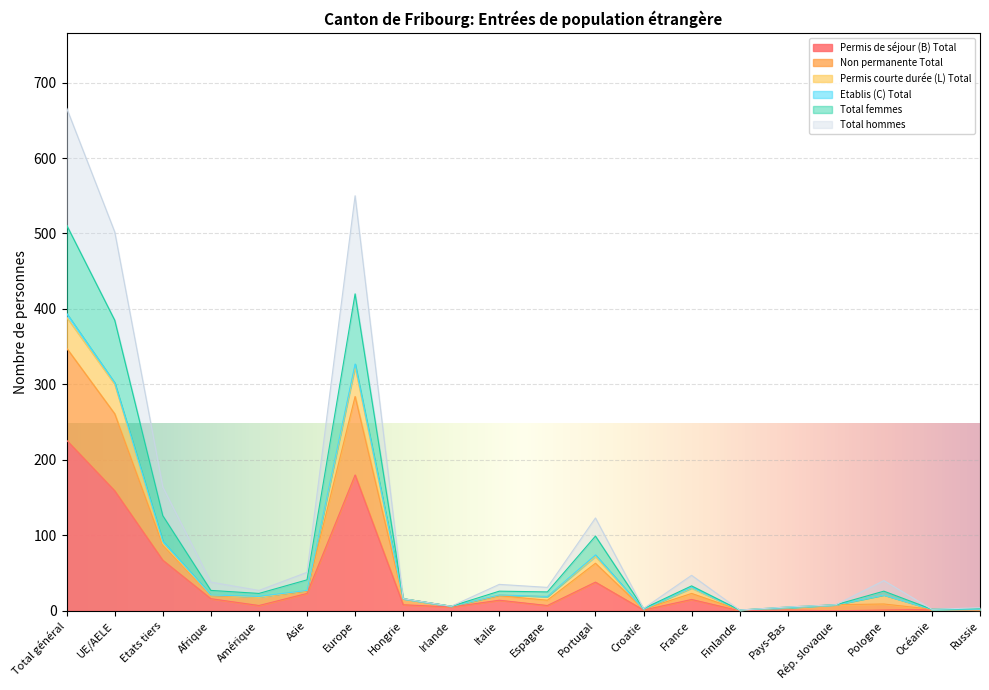

Which category has the highest value in the Permis de séjour (B) Total series?

Total général